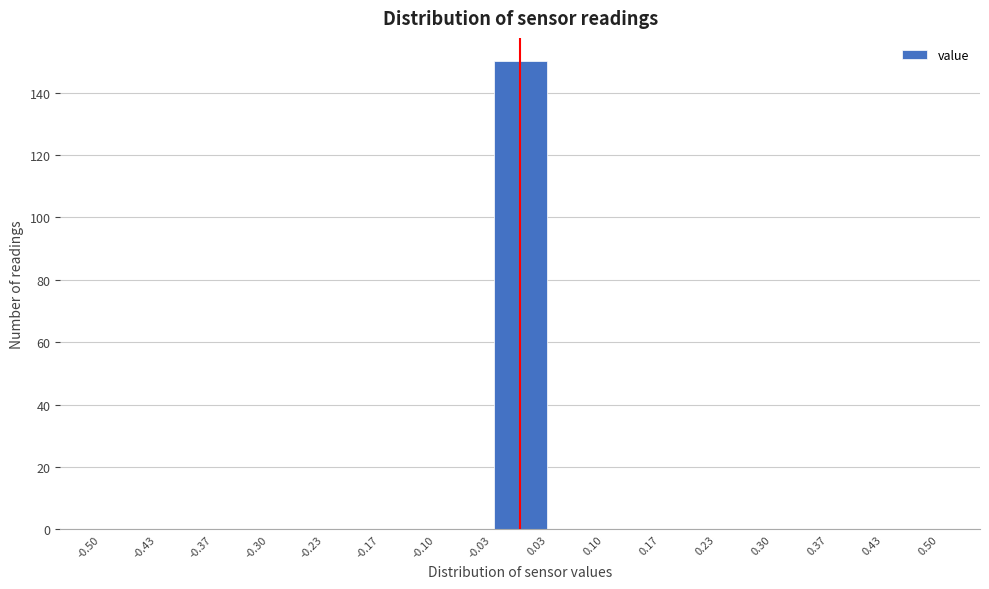

Reading left to right, transcribe this chart: for each bar, give the range it covers on the x-axis and its height. The values are not printed on the chart, so give them approximately, as read against the axis.

-0.50 to -0.43: 0
-0.43 to -0.37: 0
-0.37 to -0.30: 0
-0.30 to -0.23: 0
-0.23 to -0.17: 0
-0.17 to -0.10: 0
-0.10 to -0.03: 0
-0.03 to 0.03: 150
0.03 to 0.10: 0
0.10 to 0.17: 0
0.17 to 0.23: 0
0.23 to 0.30: 0
0.30 to 0.37: 0
0.37 to 0.43: 0
0.43 to 0.50: 0